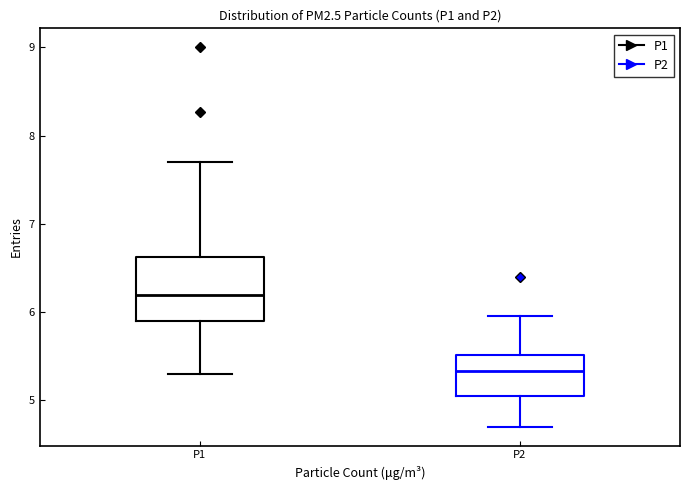

Where does the median line of the box for P2 sit on the y-axis? The values are not printed on the chart, so give them approximately, as read against the axis.

5.3